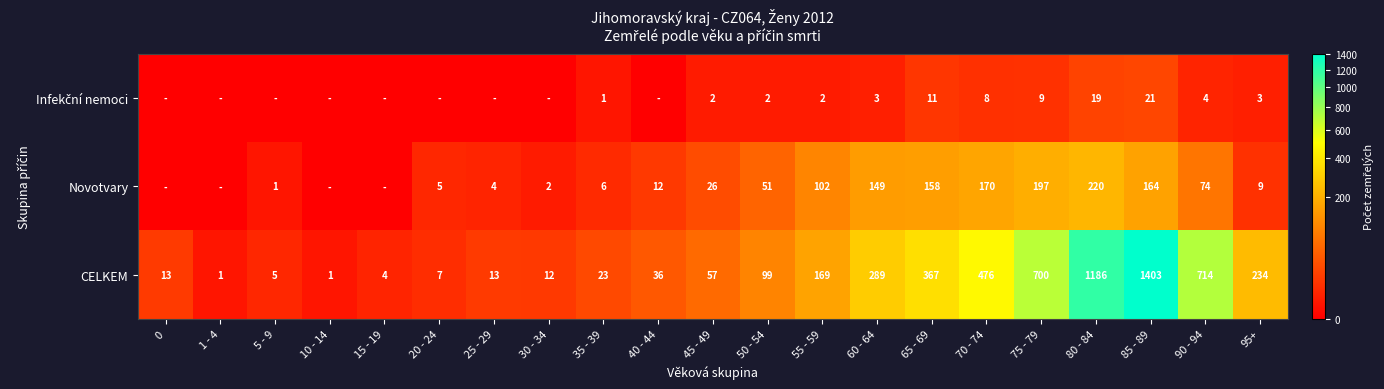

True or false: CELKEM has a value of 3 at 15 - 19.

False